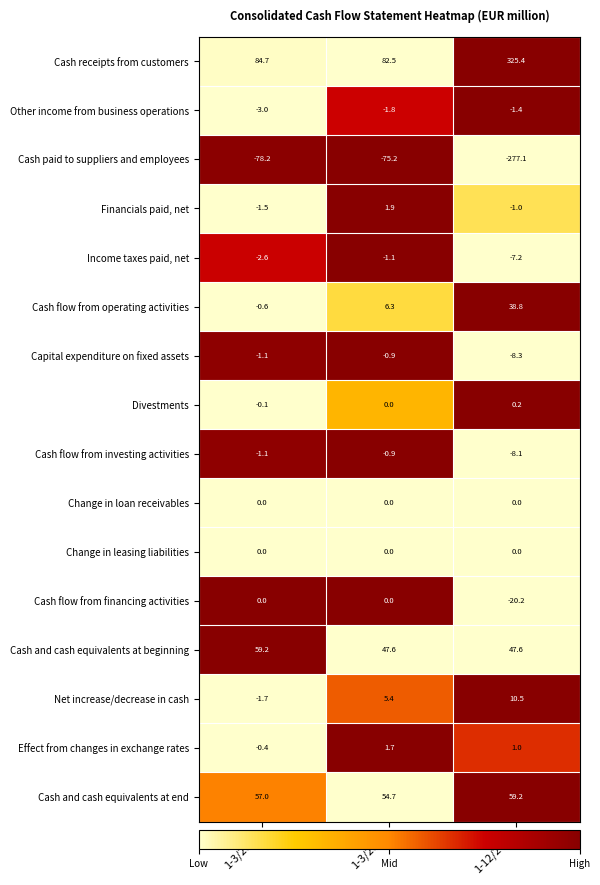

Which series has the largest range (max minus min)?

Cash receipts from customers